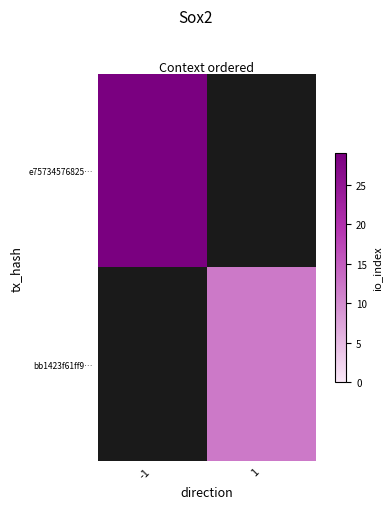

Between 1 and -1, which is larger?

-1